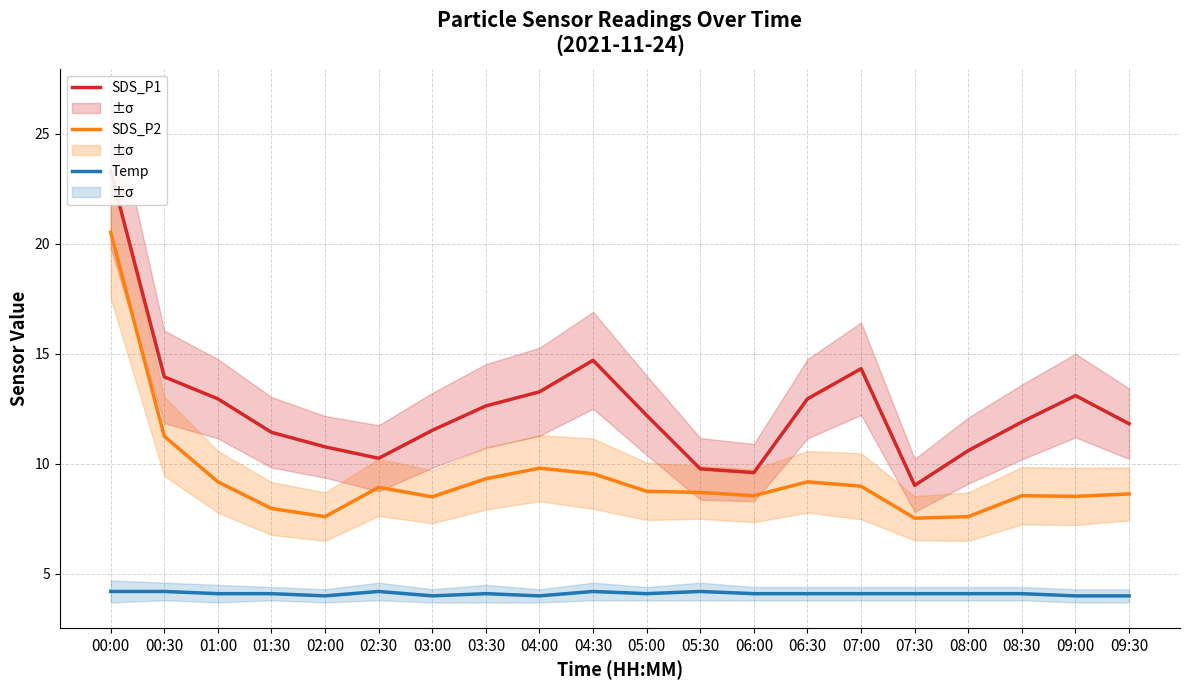

Reading left to right, transcribe all the data shown in this chart.

SDS_P1: 23.3	13.9	12.9	11.4	10.8	10.2	11.5	12.6	13.3	14.7	12.2	9.8	9.6	12.9	14.3	9.0	10.6	11.9	13.1	11.8
SDS_P2: 20.5	11.2	9.2	8.0	7.6	8.9	8.5	9.3	9.8	9.6	8.8	8.7	8.6	9.2	9.0	7.5	7.6	8.6	8.5	8.6
Temp: 4.2	4.2	4.1	4.1	4.0	4.2	4.0	4.1	4.0	4.2	4.1	4.2	4.1	4.1	4.1	4.1	4.1	4.1	4.0	4.0